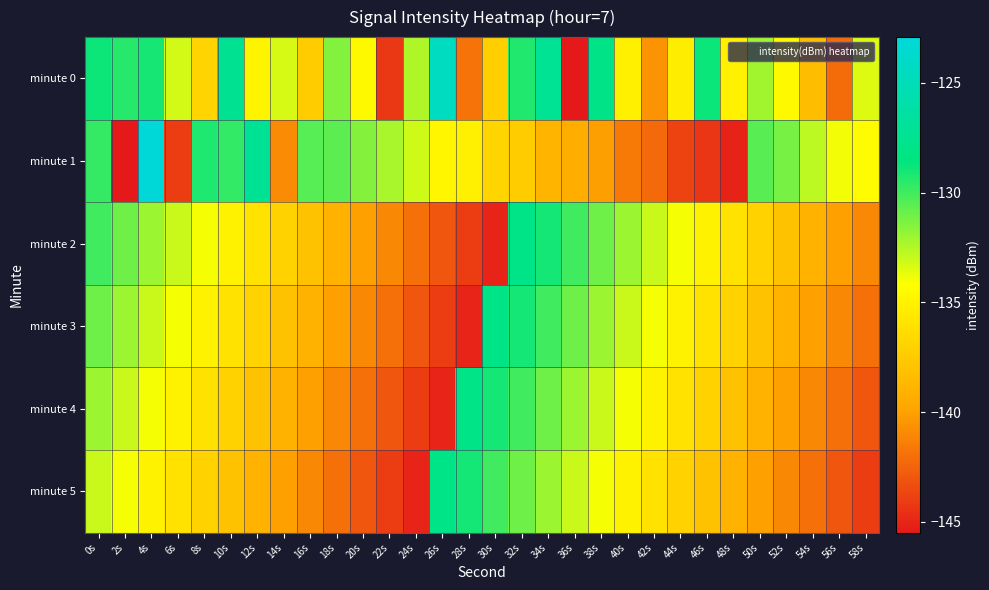

At which category is the sum across all series the highest?

0s